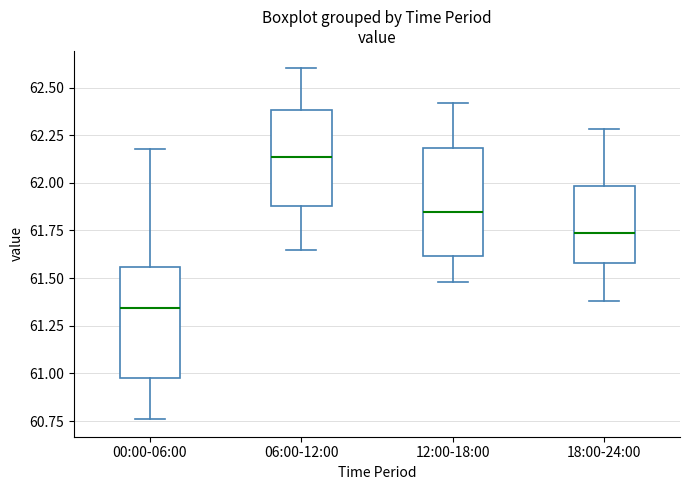

Which box's median line is the lowest?

00:00-06:00